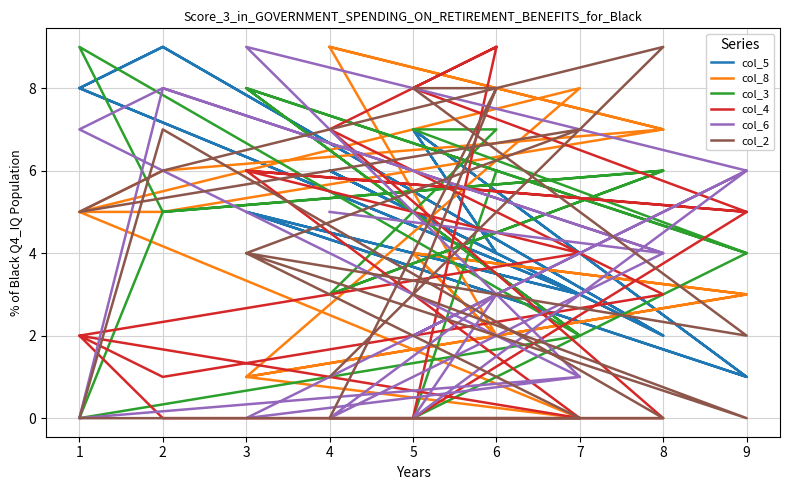

How many data points in col_8 are less than 5?

9